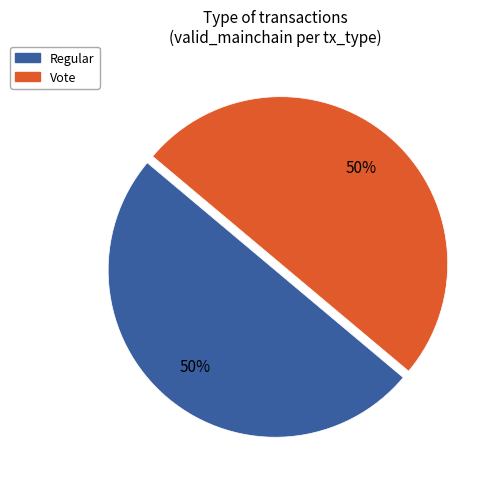

Count the number of slices in the pie.

2